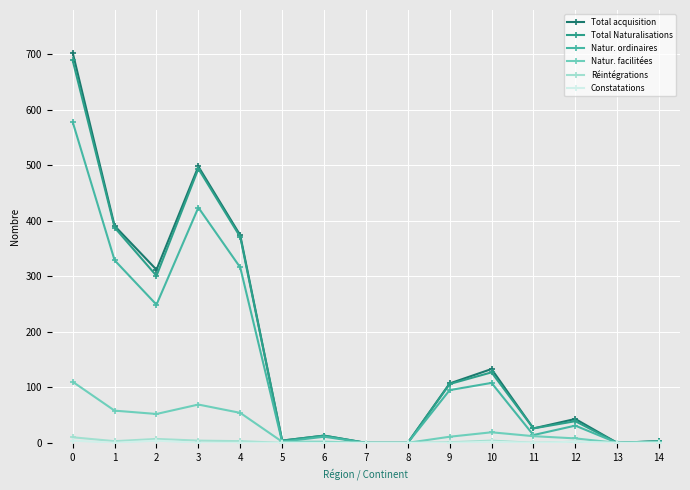

At which category does Total acquisition reach its first local valley?

2